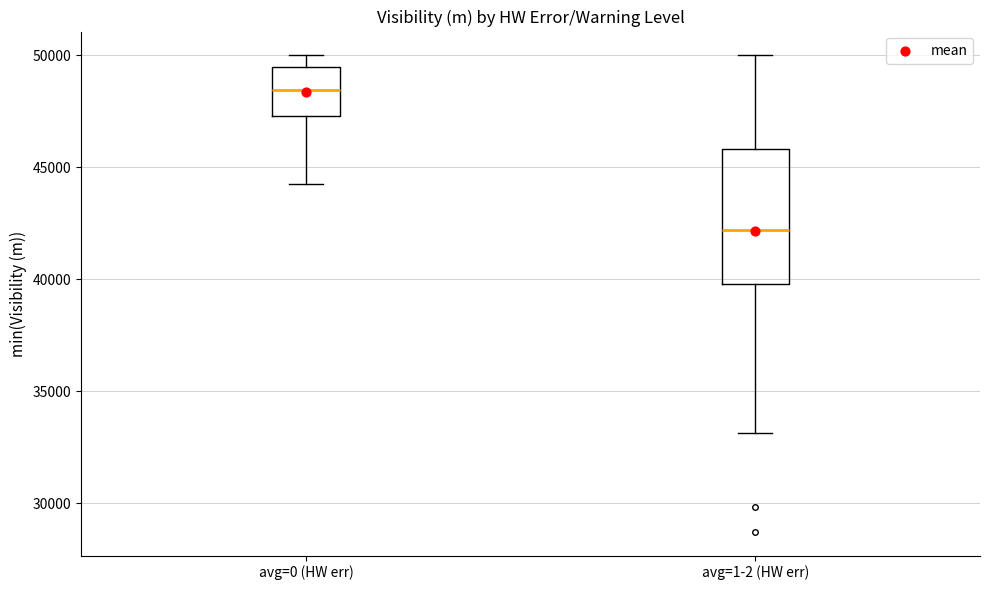

Reading left to right, transcribe this box plot: for each box, give where its median line is, the range the box spans, and where its two whiskers end, as read against the y-axis. The values are not printed on the chart, so give them approximately, as read against the axis.

avg=0 (HW err): median 48500, box 47500 to 49500, whiskers 44000 to 50000
avg=1-2 (HW err): median 42000, box 40000 to 46000, whiskers 33000 to 50000